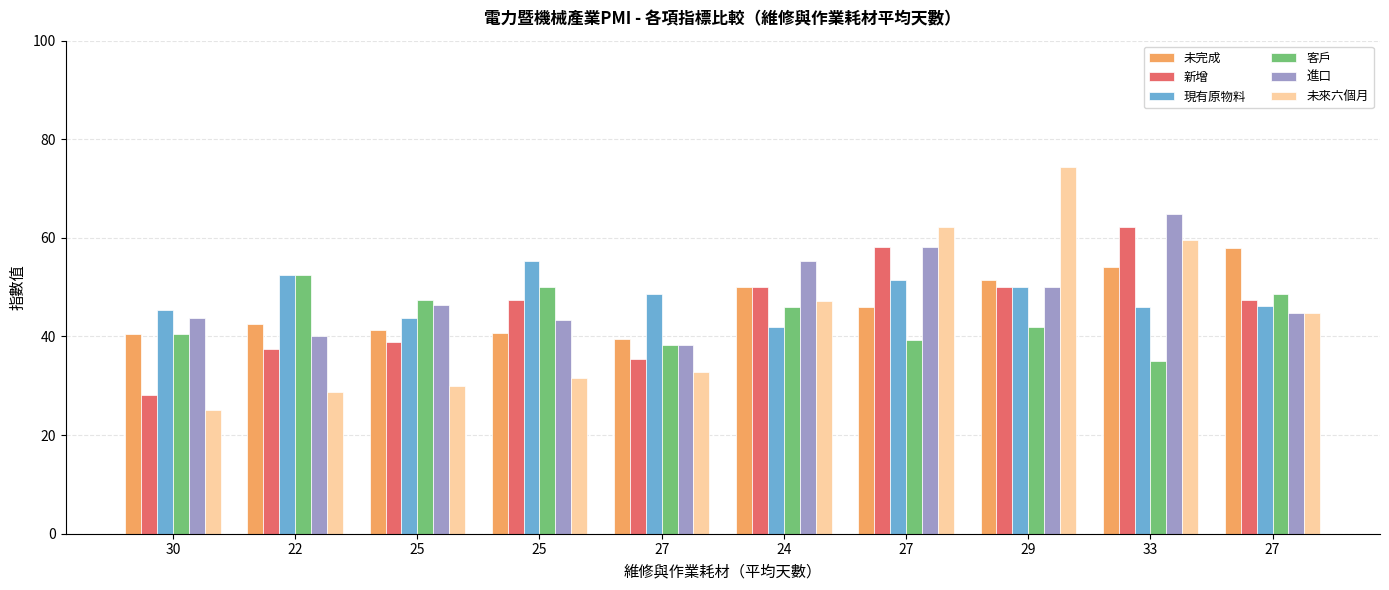

How many data points in 未來六個月 are above 44?

5